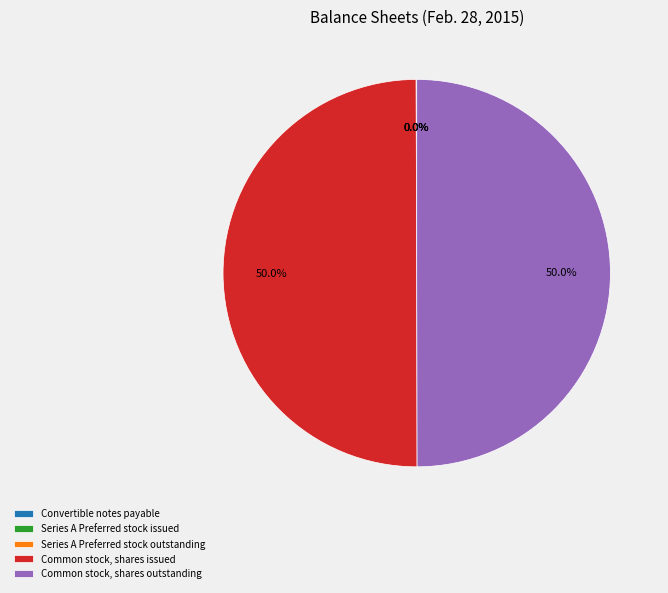

To the nearest percent, what portion does Common stock, shares issued represent?

50%